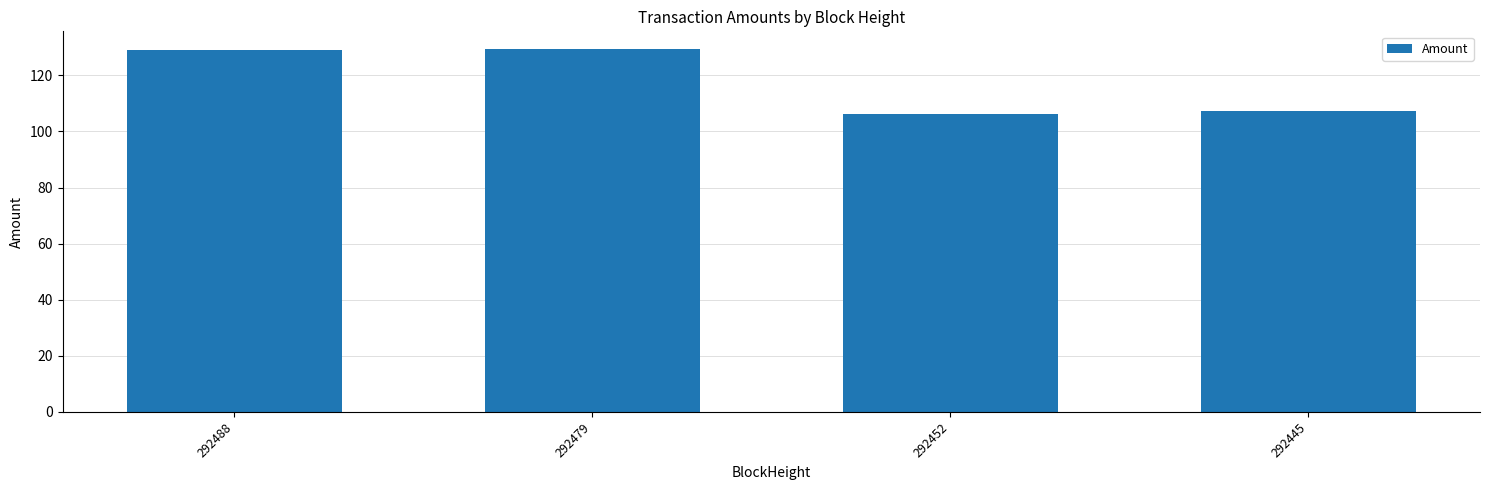

What is the greatest value displayed?

129.2